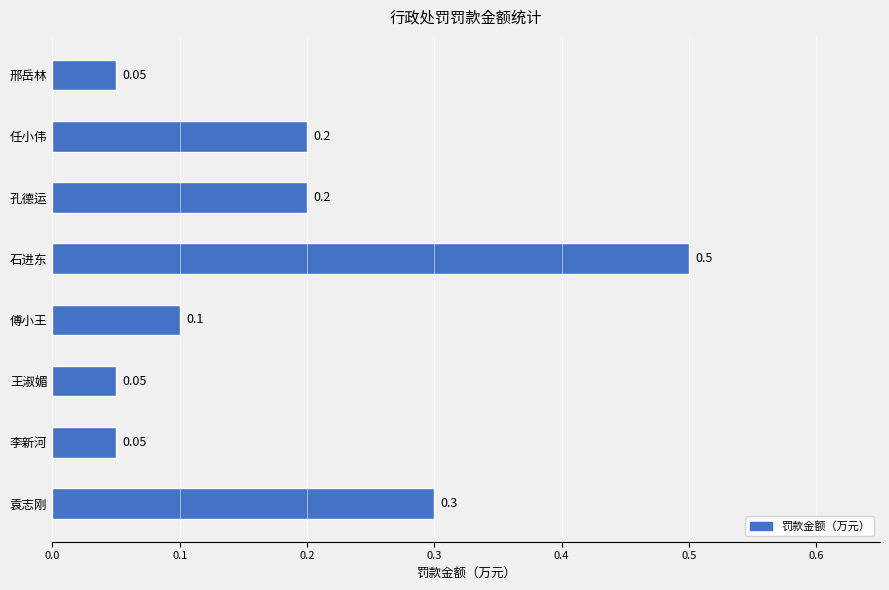

Which category has the highest value across all series?

石进东